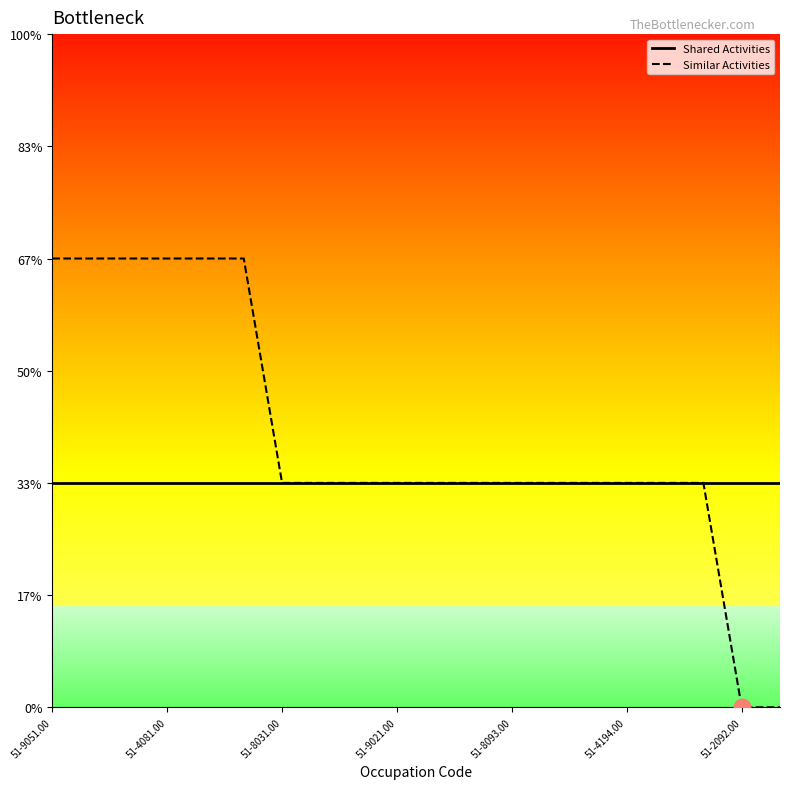

What are all the series names shown in the legend?

Shared Activities, Similar Activities